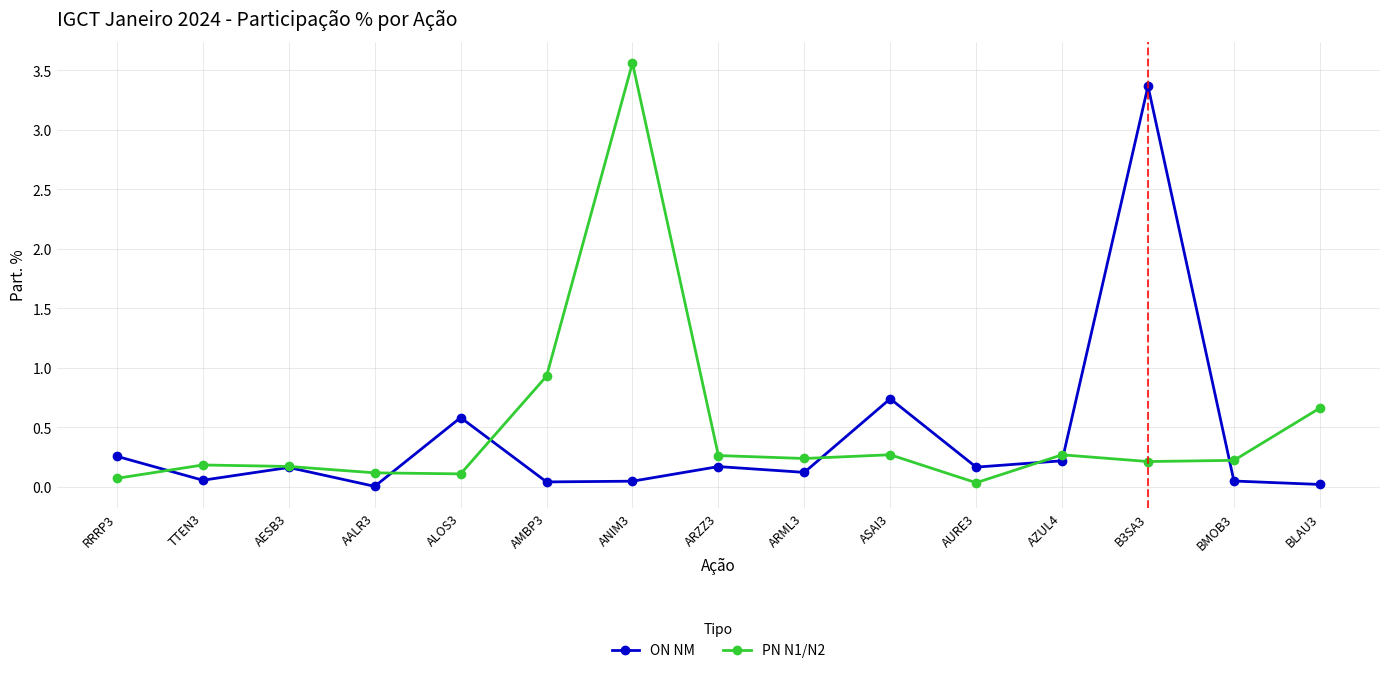

Does the chart display data point markers on the line(s)?

Yes